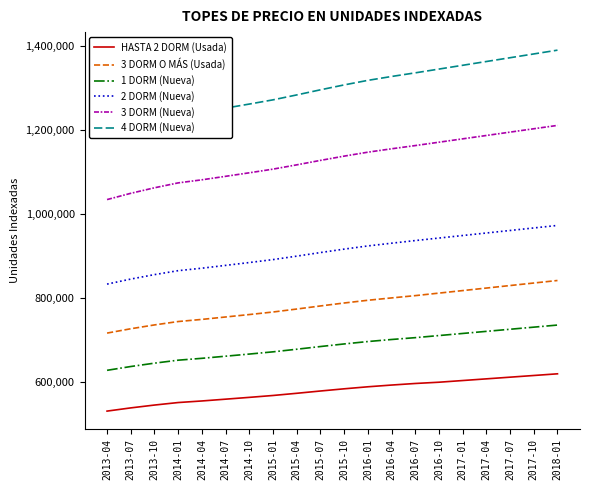

Which series changed the most between 2015-10 and 2016-10?

4 DORM (Nueva)